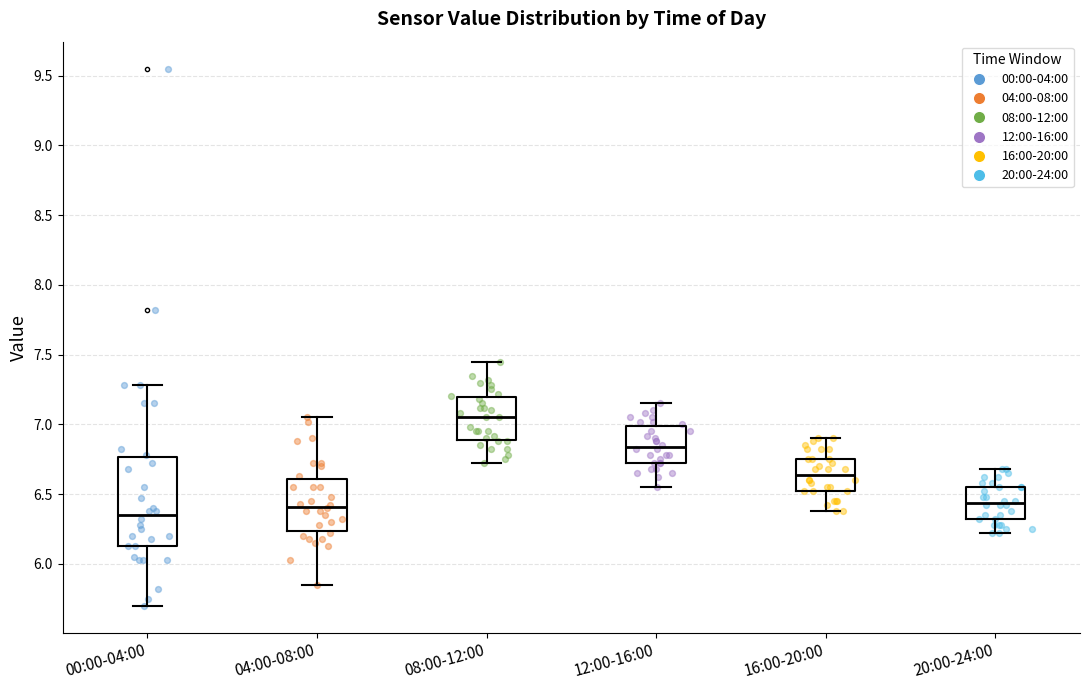

Which box's median line is the lowest?

00:00-04:00